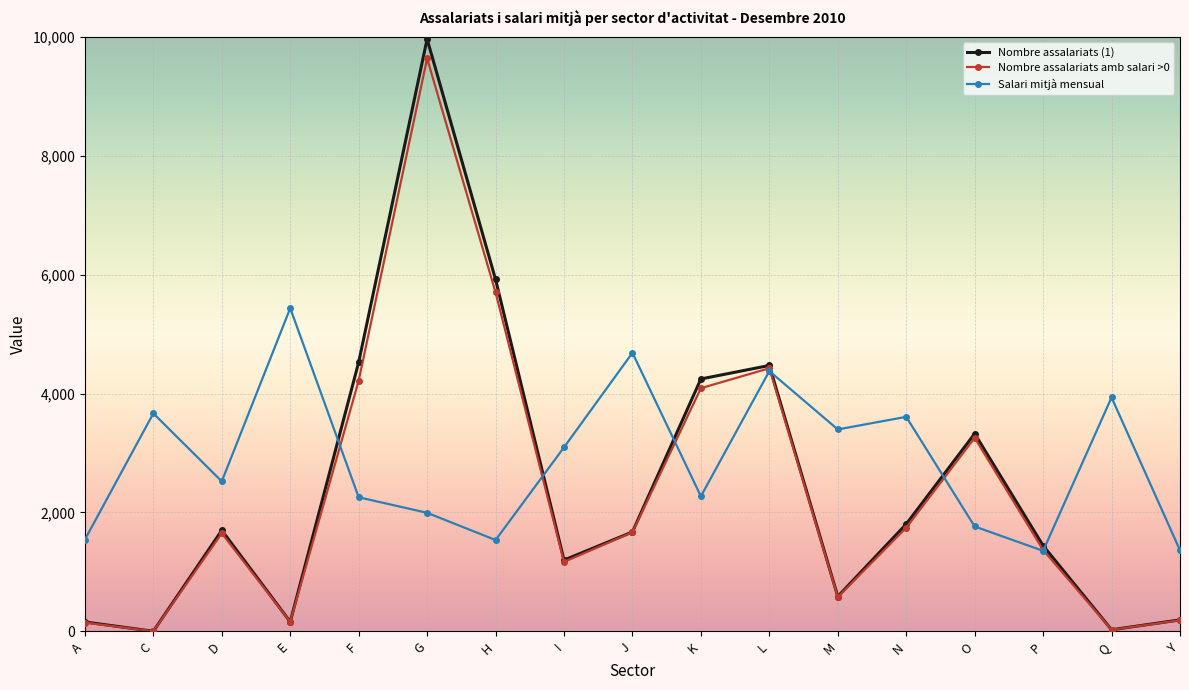

How many categories are shown in the chart?

17